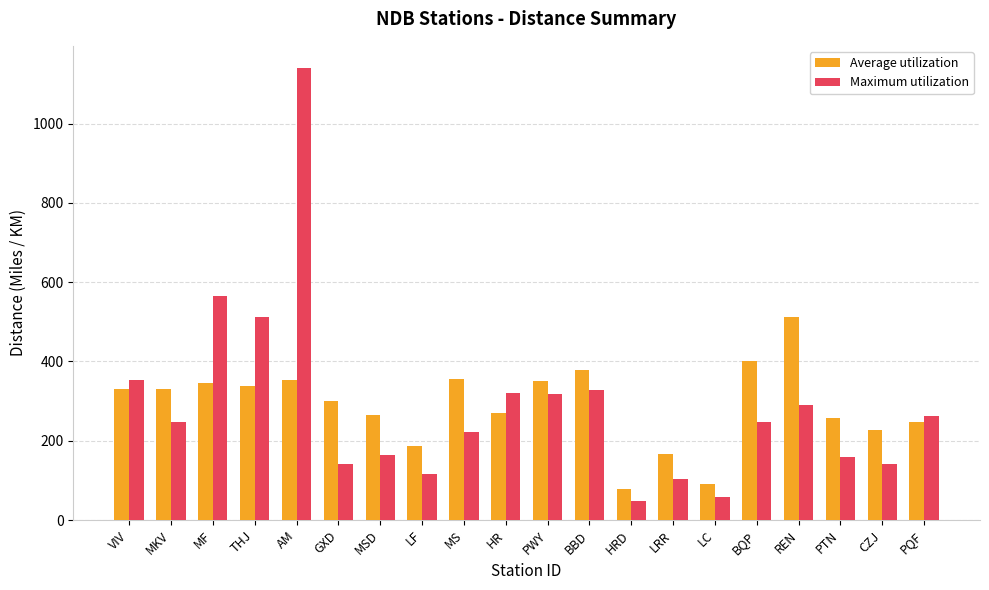

What is the difference between the maximum and minimum values in the Average utilization series?

435.0